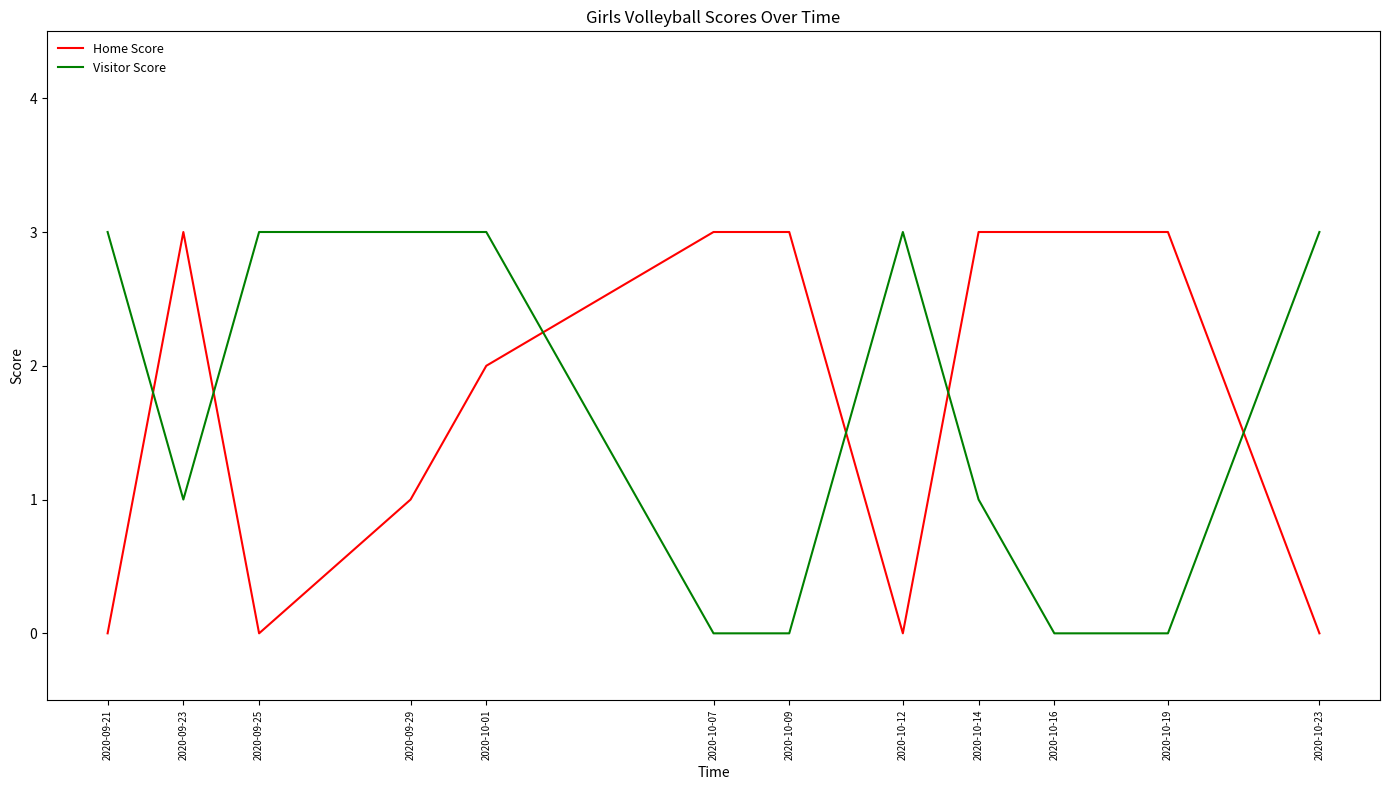

Count the Home Score values in the range 0 to 3.

12